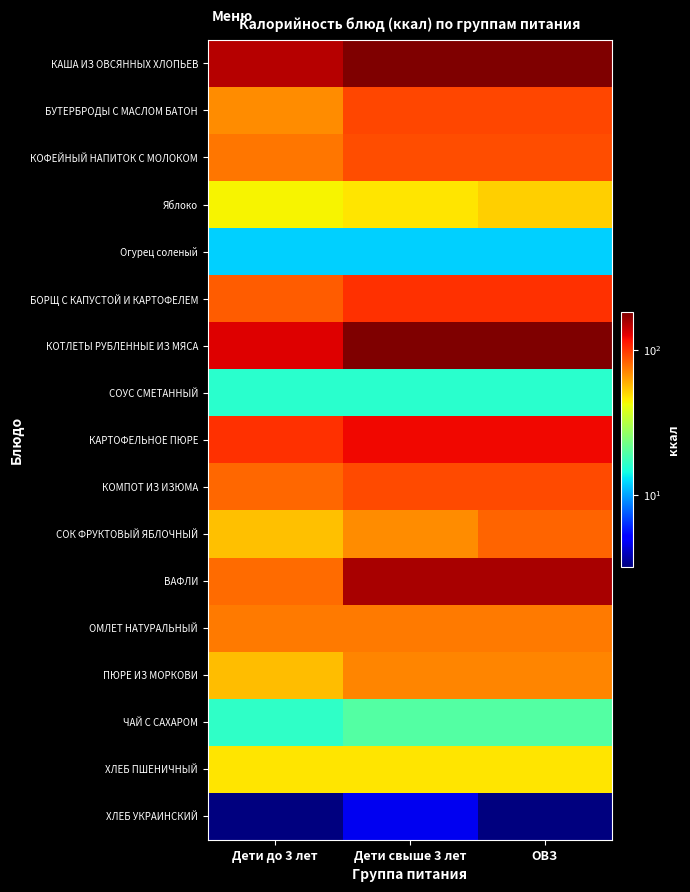

Rank the series at Дети свыше 3 лет from lowest to highest value.

ХЛЕБ УКРАИНСКИЙ, Огурец соленый, СОУС СМЕТАННЫЙ, ЧАЙ С САХАРОМ, Яблоко, ХЛЕБ ПШЕНИЧНЫЙ, СОК ФРУКТОВЫЙ ЯБЛОЧНЫЙ, ПЮРЕ ИЗ МОРКОВИ, ОМЛЕТ НАТУРАЛЬНЫЙ, КОФЕЙНЫЙ НАПИТОК С МОЛОКОМ, КОМПОТ ИЗ ИЗЮМА, БУТЕРБРОДЫ С МАСЛОМ БАТОН, БОРЩ С КАПУСТОЙ И КАРТОФЕЛЕМ, КАРТОФЕЛЬНОЕ ПЮРЕ, ВАФЛИ, КАША ИЗ ОВСЯННЫХ ХЛОПЬЕВ, КОТЛЕТЫ РУБЛЕННЫЕ ИЗ МЯСА